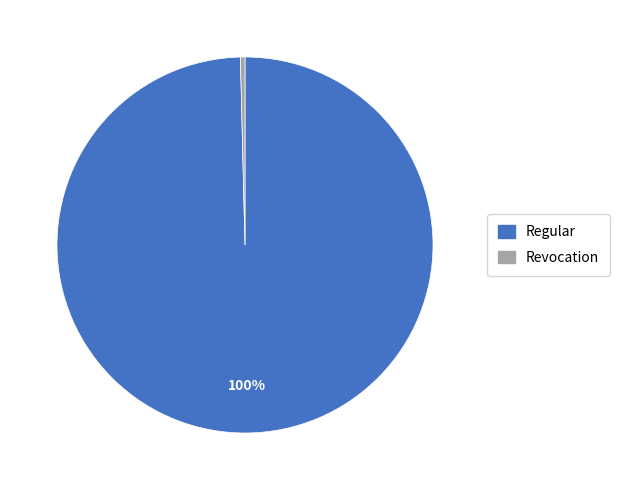

How many slices are in this pie chart?

2